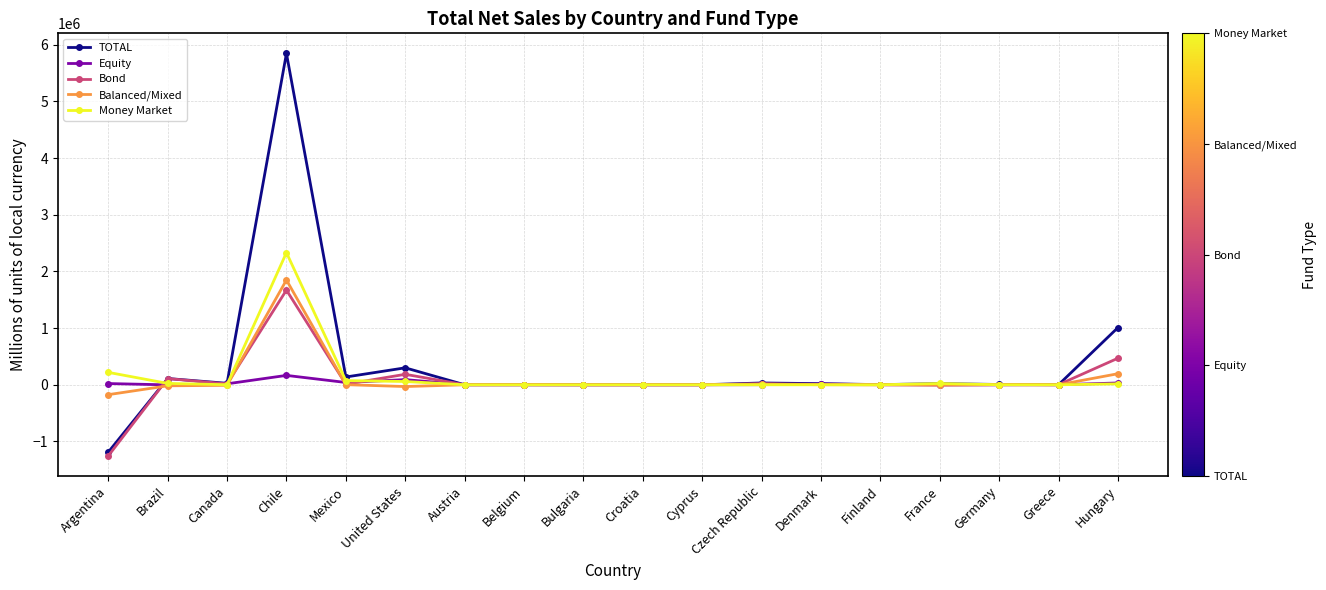

Which series has the widest spread of values?

TOTAL